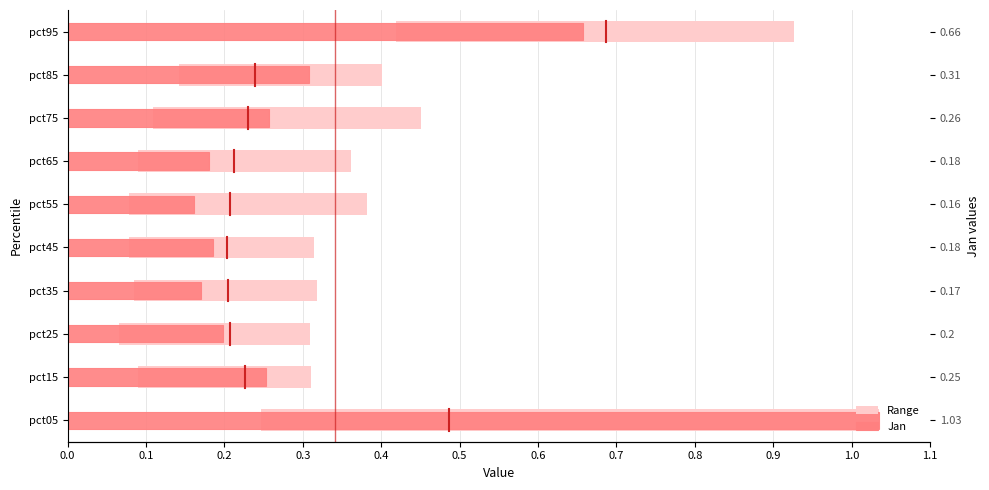

What is the difference between the second highest and second lowest values?

0.5